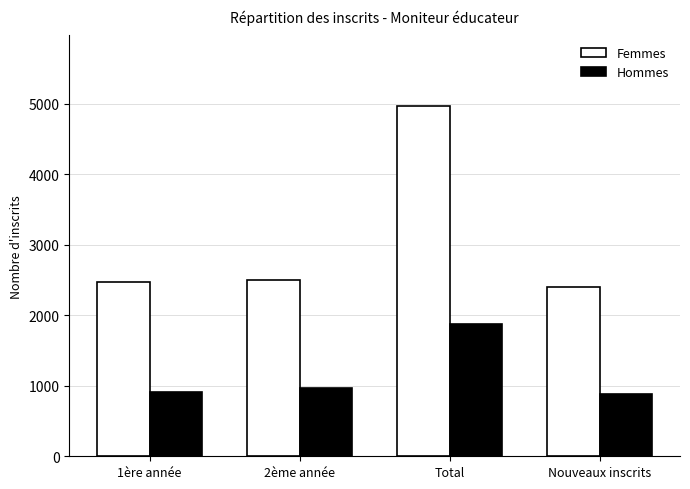

What is the greatest value displayed?

4973